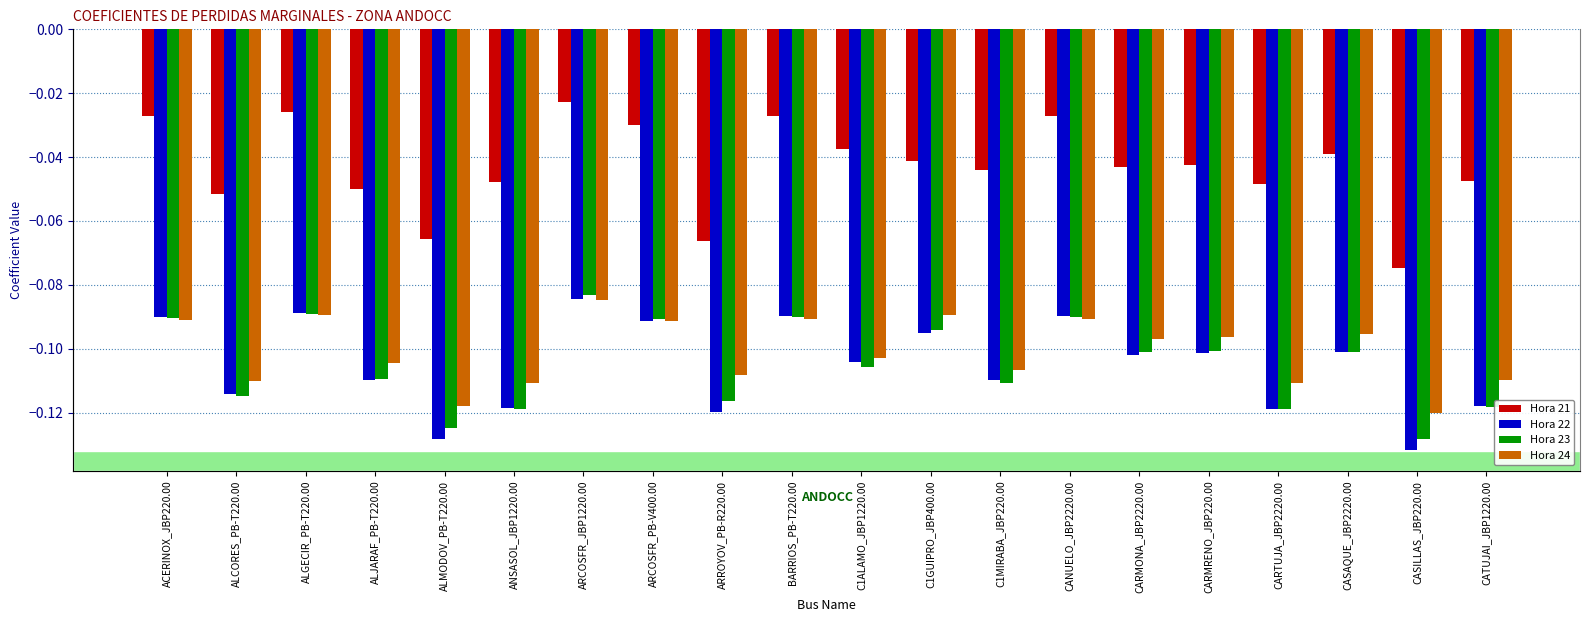

True or false: Hora 22 has a value of -0.0 at ARROYOV_PB-R220.00.

False